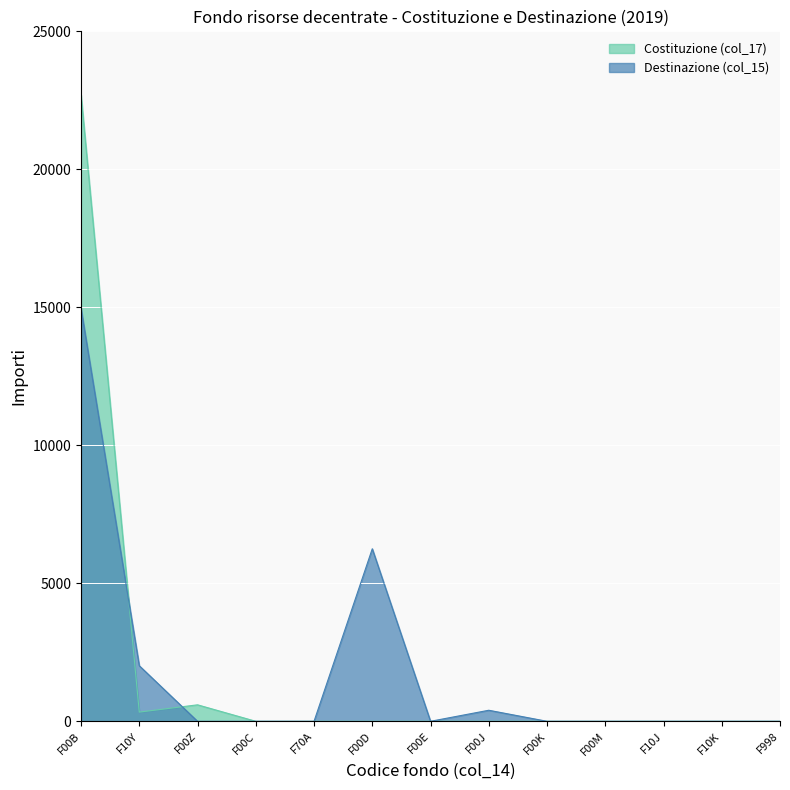

Which series has the largest total across all categories?

Costituzione (col_17)